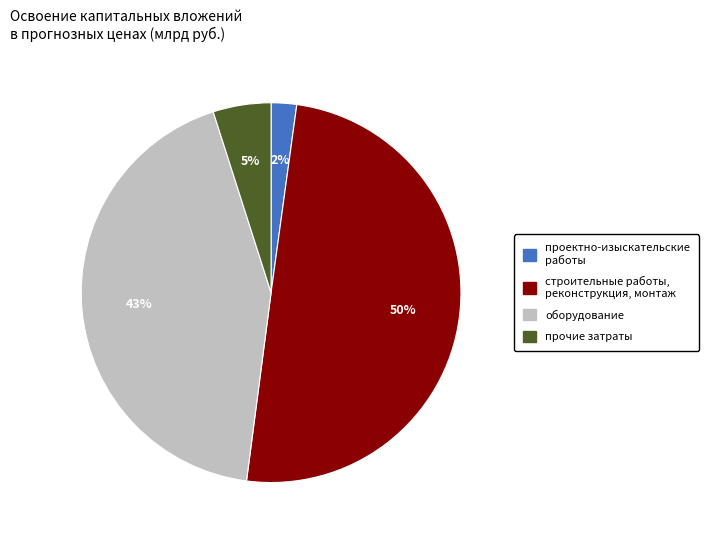

To the nearest percent, what percentage of the pie is оборудование?

43%